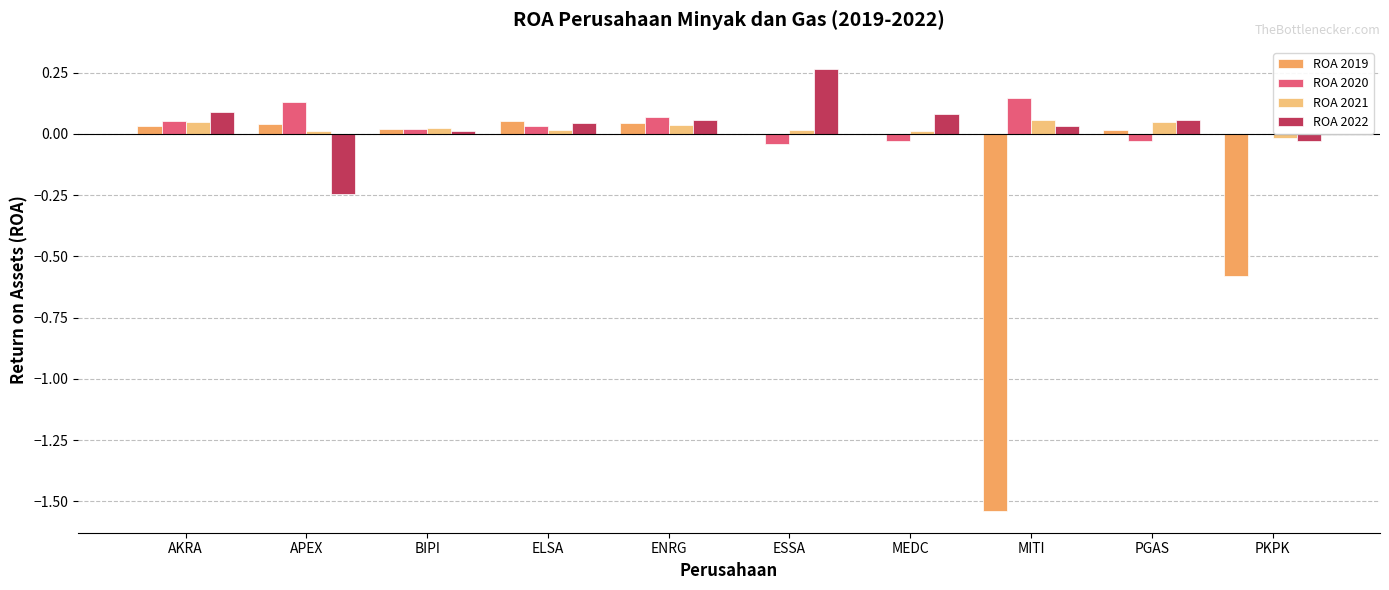

Where does the ROA 2021 series first go above 0?

AKRA